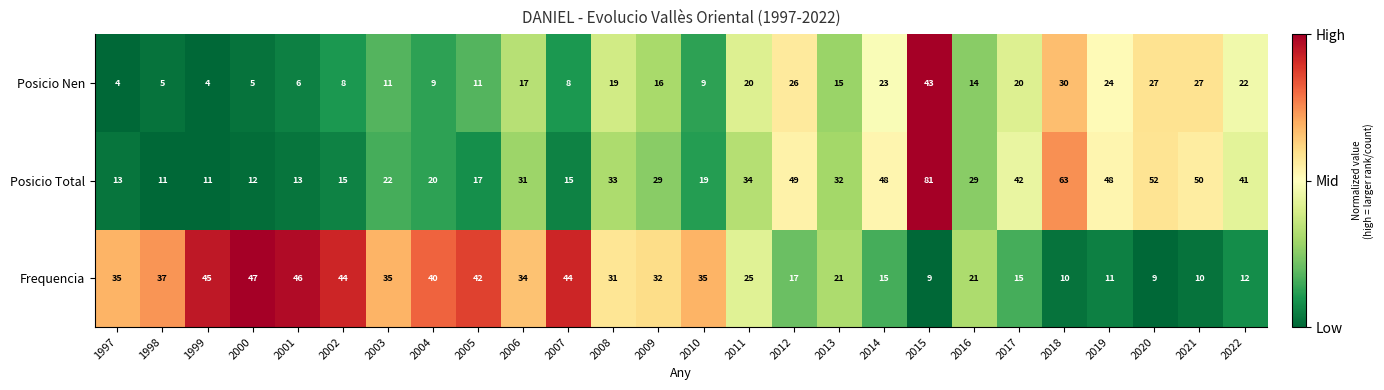

At 2012, list the series in order from smallest to largest.

Frequencia, Posicio Nen, Posicio Total